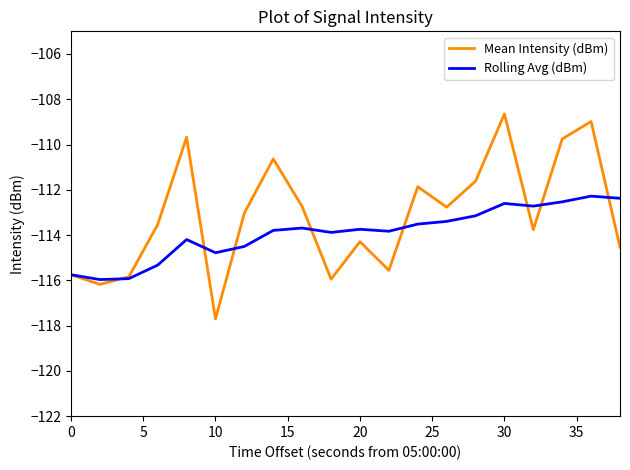

List the series in order of their overall mean, highest first.

Mean Intensity (dBm), Rolling Avg (dBm)